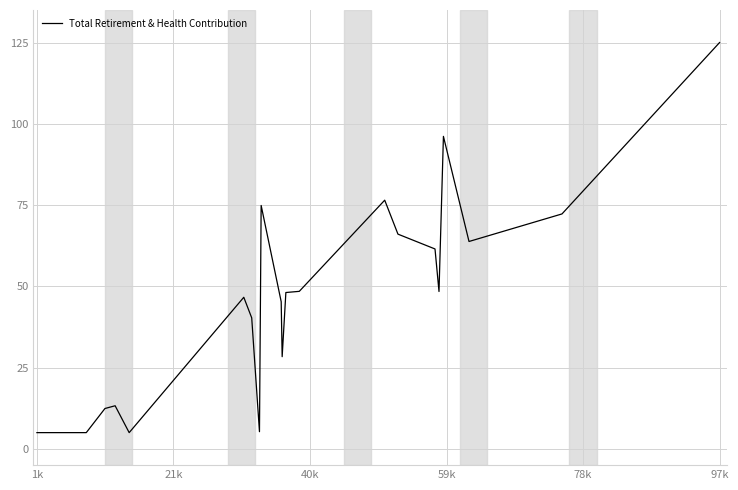

What is the difference between the maximum and minimum values?

120.0